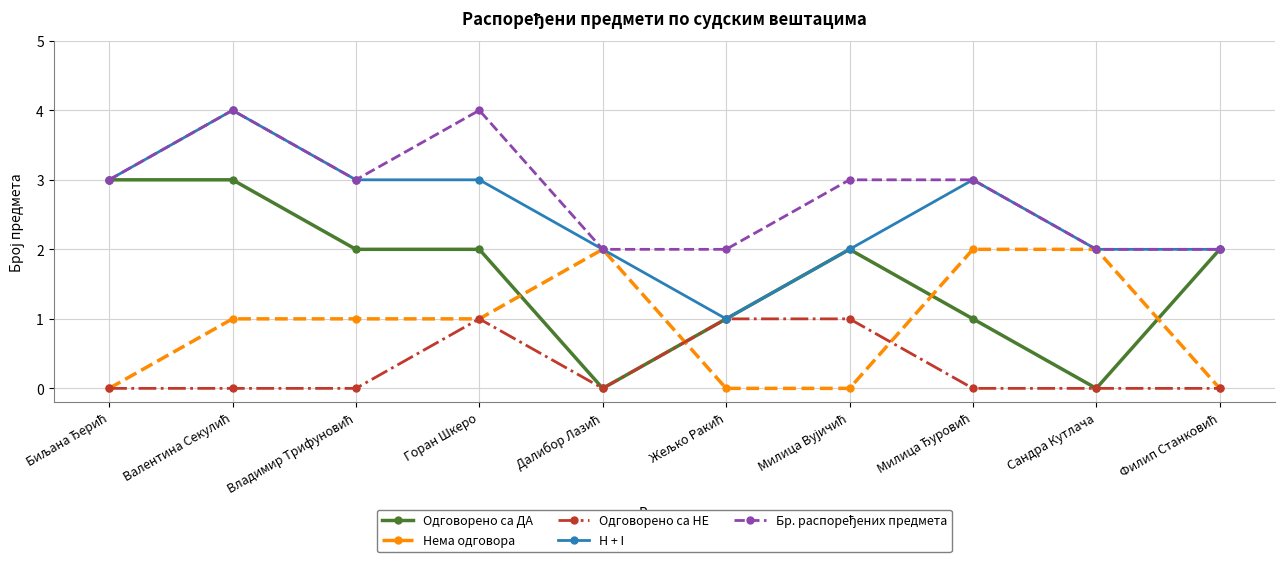

What is the maximum value for H + I?

4